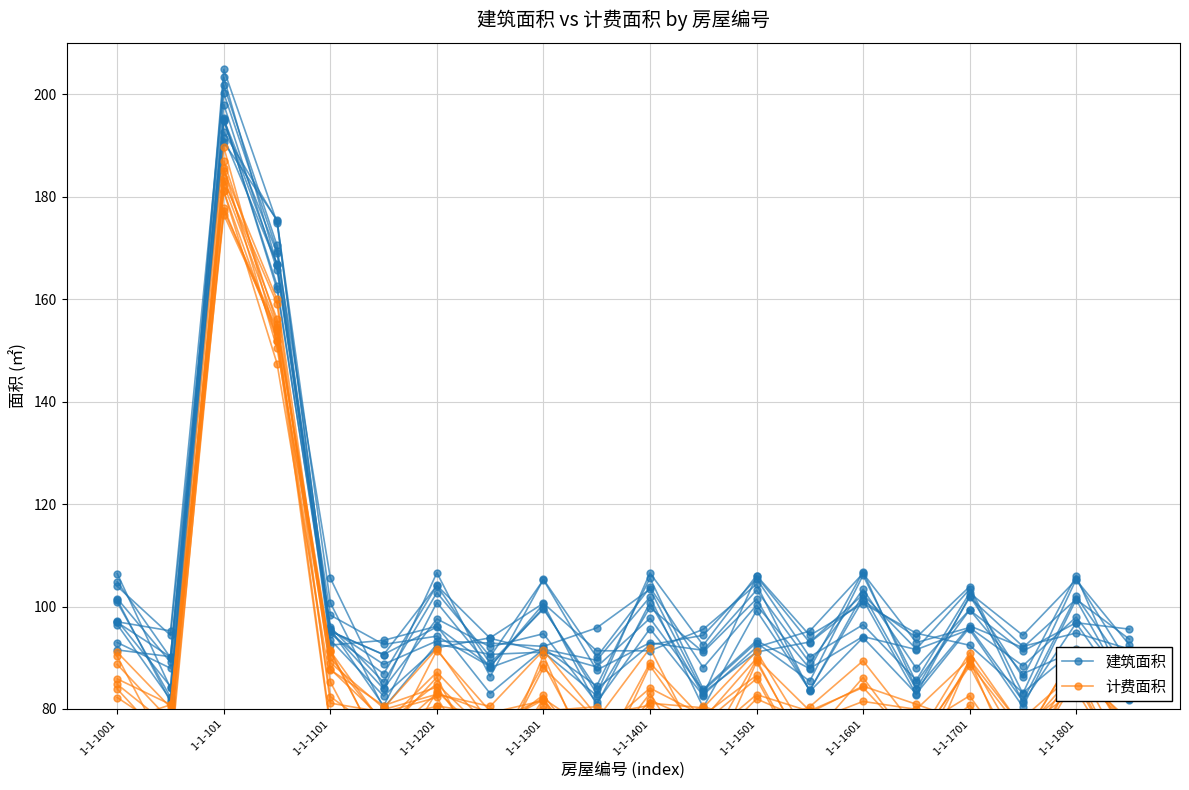

Reading left to right, extract all data points from this chart.

建筑面积: 97.0	95.2	201.8	170.5	93.5	82.5	91.9	93.9	100.6	91.4	91.3	95.5	104.3	83.4	93.9	83.0	95.9	88.4	97.9	84.7
计费面积: 91.1	80.3	189.7	151.8	76.3	79.9	82.9	80.5	91.4	78.7	80.7	71.2	89.6	70.1	78.7	73.9	91.0	76.2	85.1	66.6